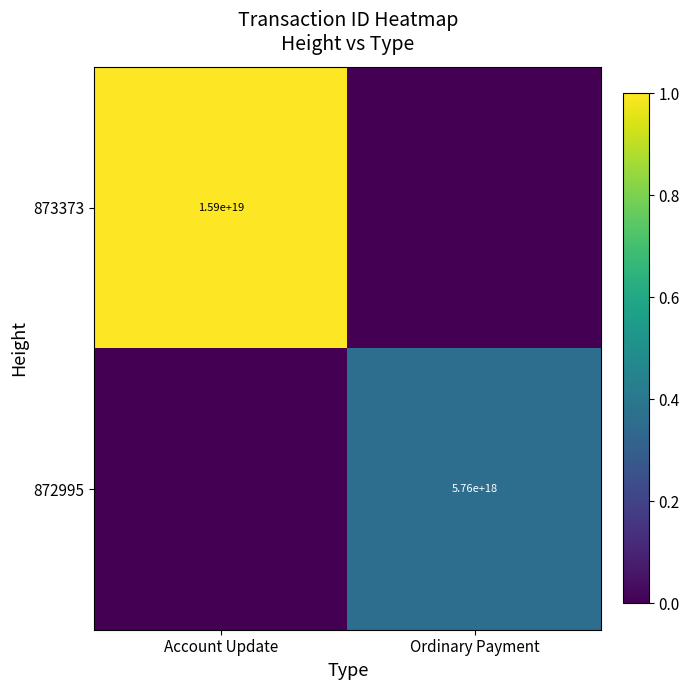

The value of 873373 at Account Update is 5441497700215753728. True or false?

False